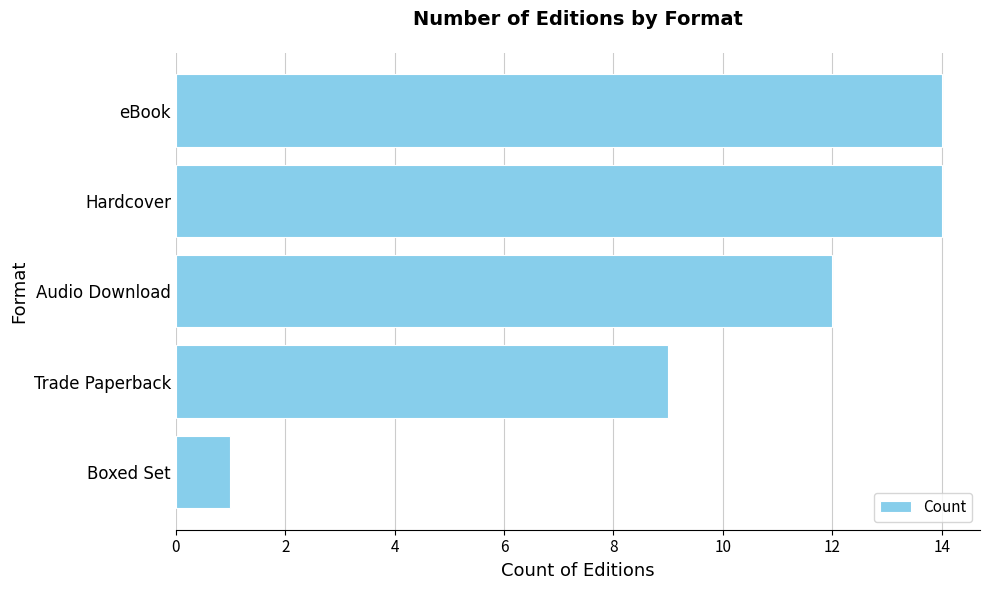

What is the change in value from Boxed Set to eBook?

+13